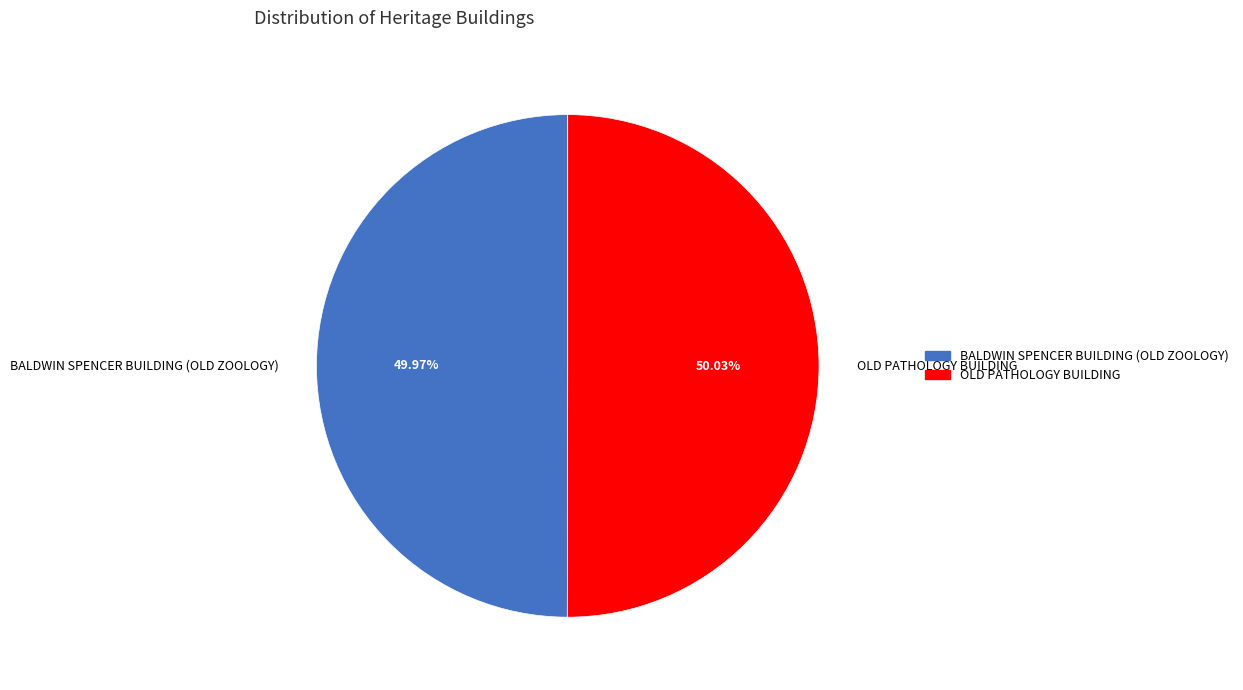

What percentage do BALDWIN SPENCER BUILDING (OLD ZOOLOGY) and OLD PATHOLOGY BUILDING together represent?

100.0%